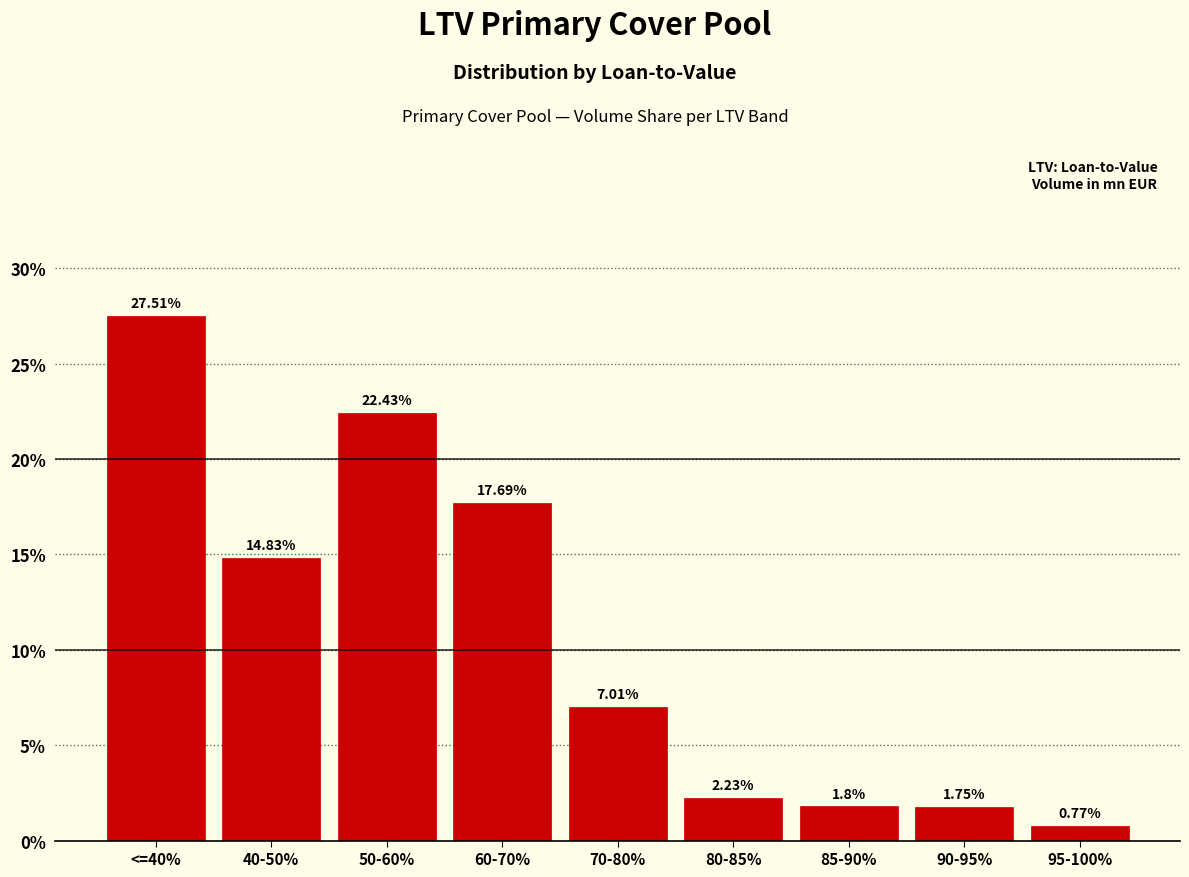

Approximately how many times larger is the value at <=40% compared to 80-85%?

12.3